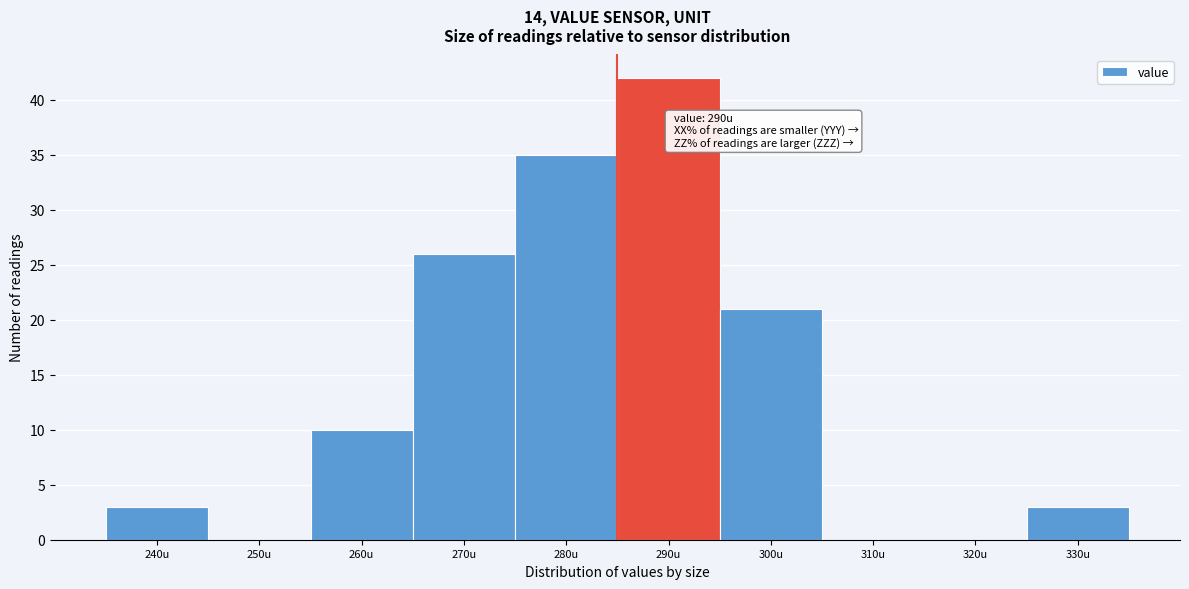

Reading right to left, extract all data points from this chart.

330u=3	320u=0	310u=0	300u=21	290u=42	280u=35	270u=26	260u=10	250u=0	240u=3